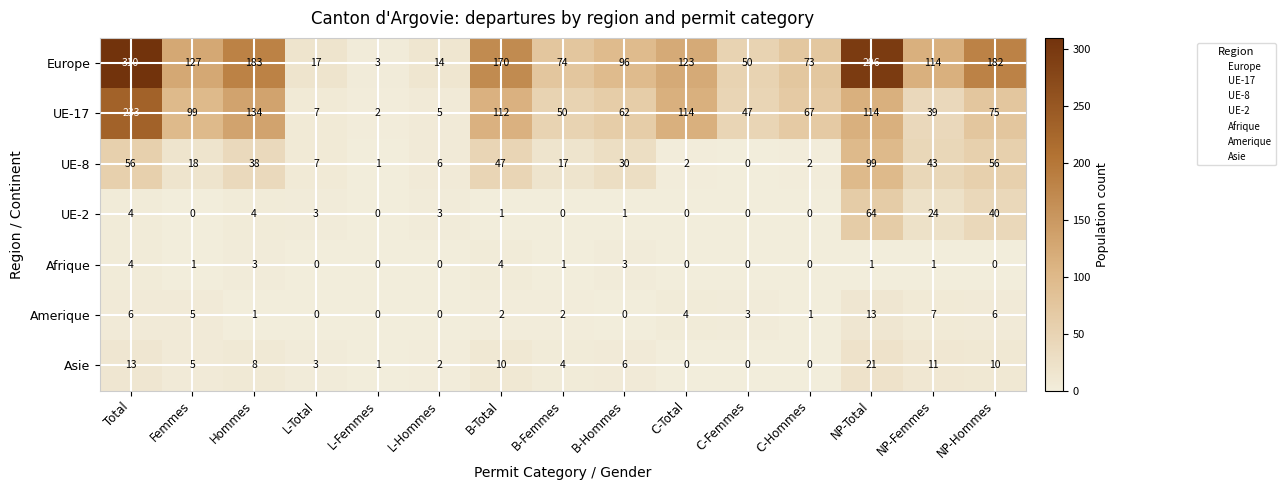

Which series has the largest range (max minus min)?

Europe